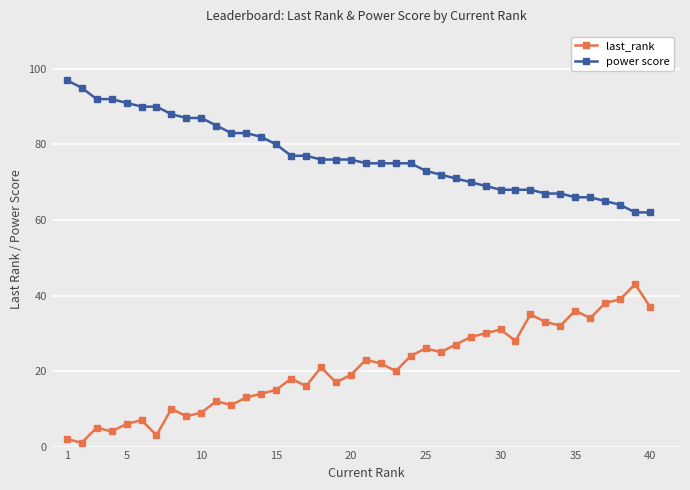

In last_rank, how many points are lower than both neighbors (excluding endpoints)?

12